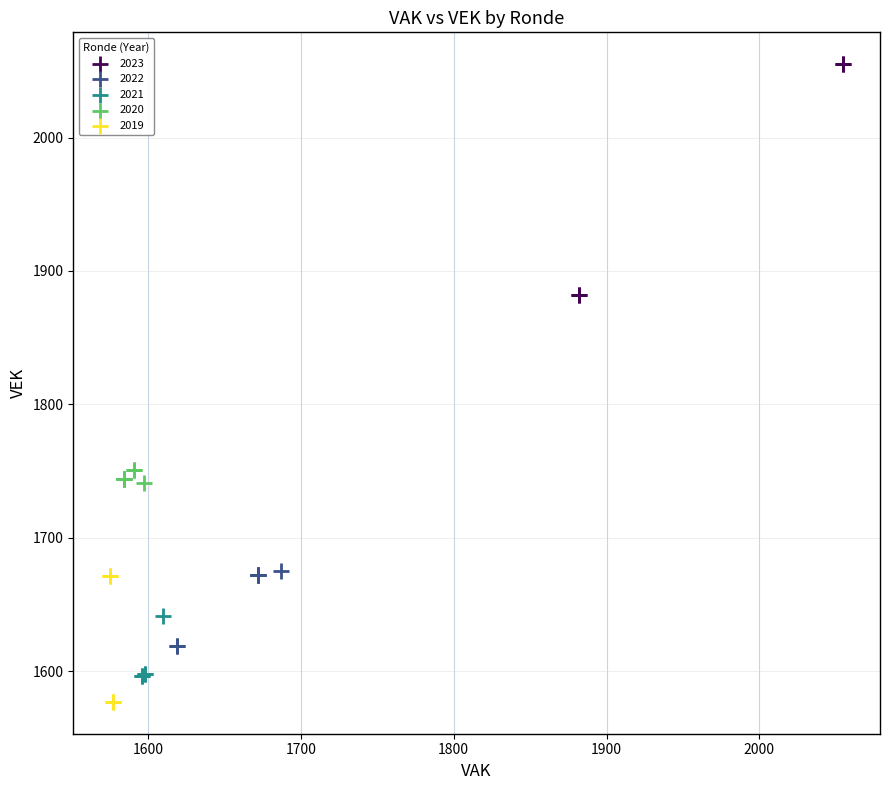

Which series reaches the maximum Y coordinate?

2023